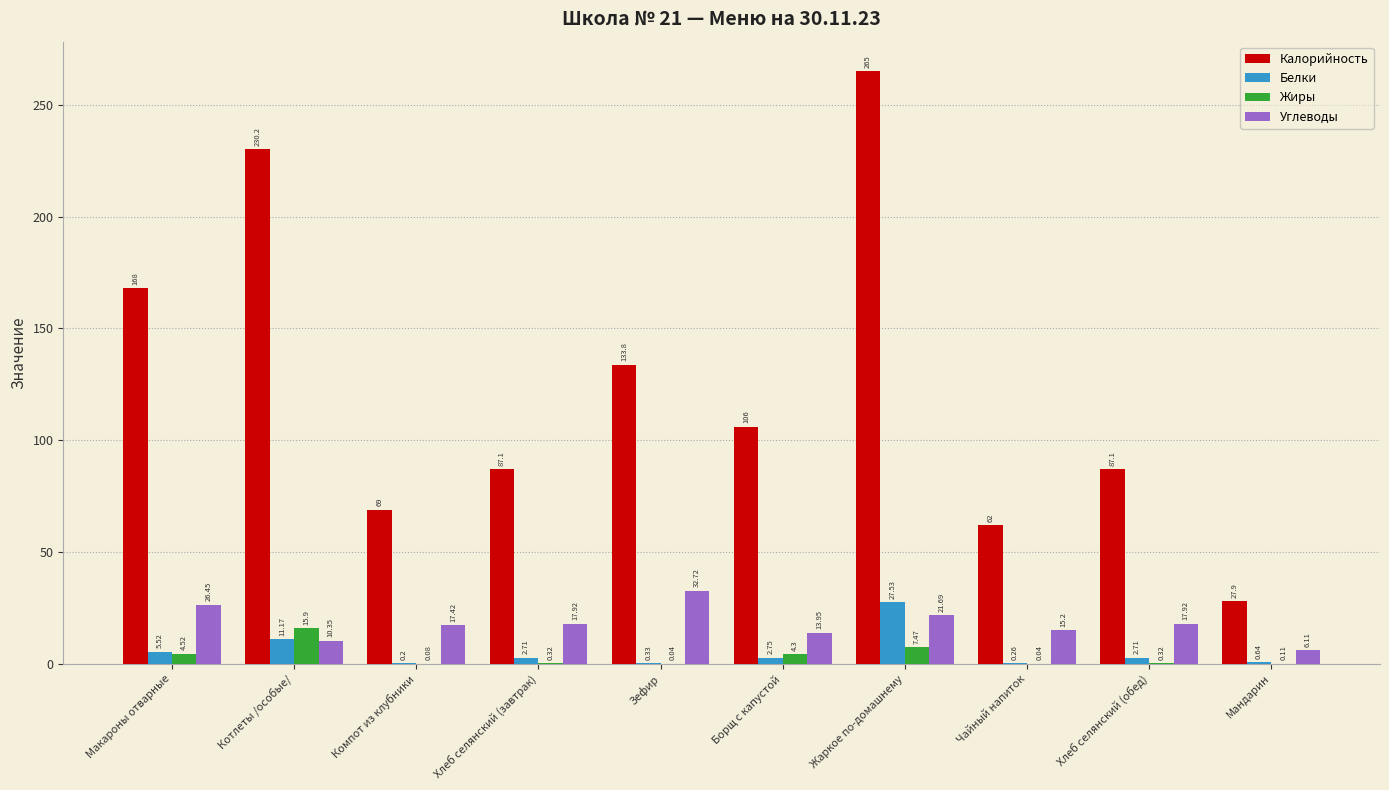

How many data points in Белки are above 2?

6